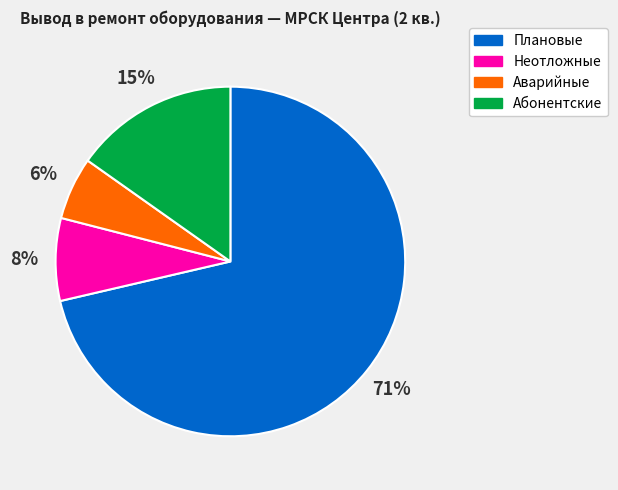

How many segments does this pie chart have?

4